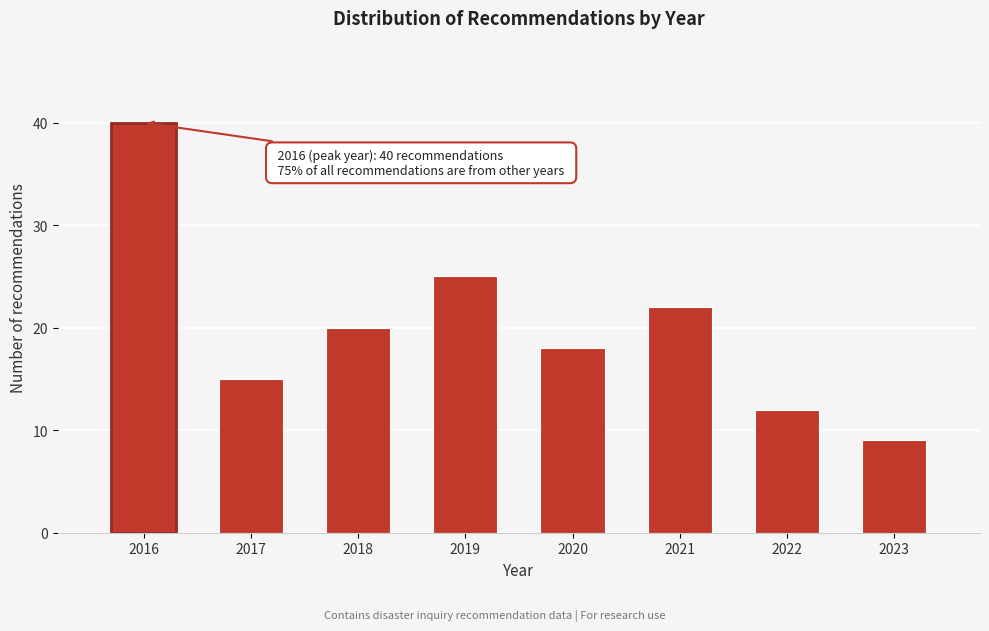

Reading left to right, extract all data points from this chart.

2016=40	2017=15	2018=20	2019=25	2020=18	2021=22	2022=12	2023=9